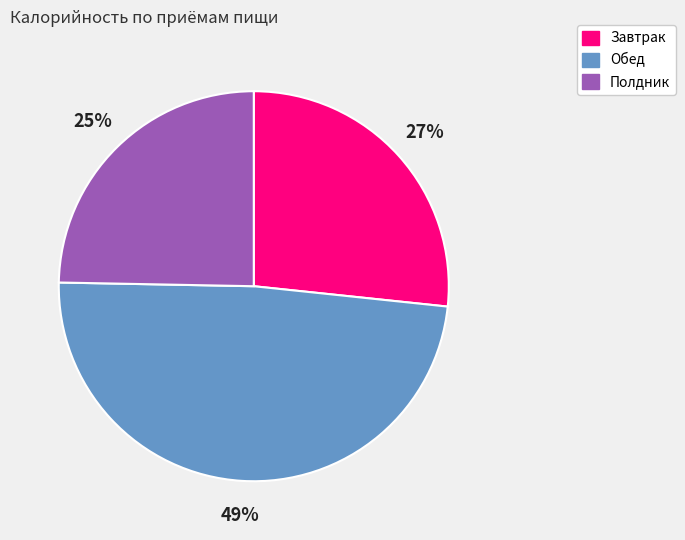

To the nearest percent, what is the difference between the largest and smallest slice percentages?

24%